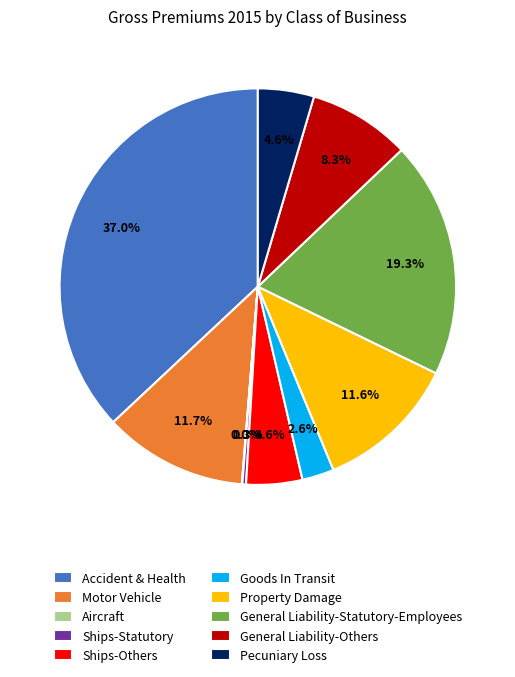

Approximately how many times larger is the value at General Liability-Statutory-Employees compared to General Liability-Others?

2.3